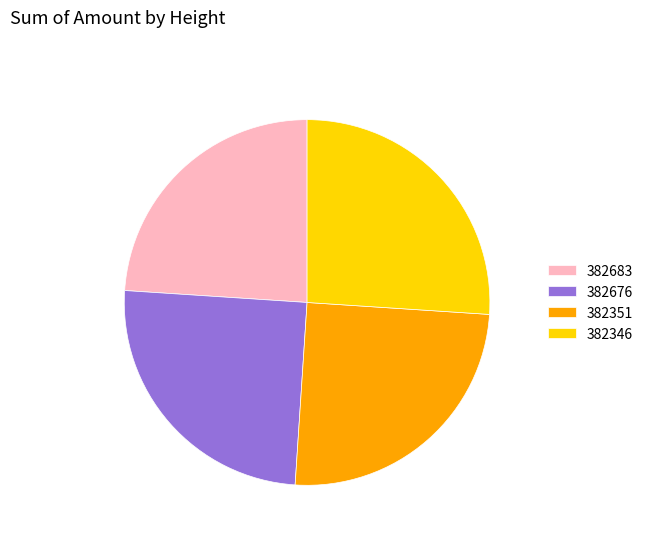

Does 382683 represent more than half of the total?

No